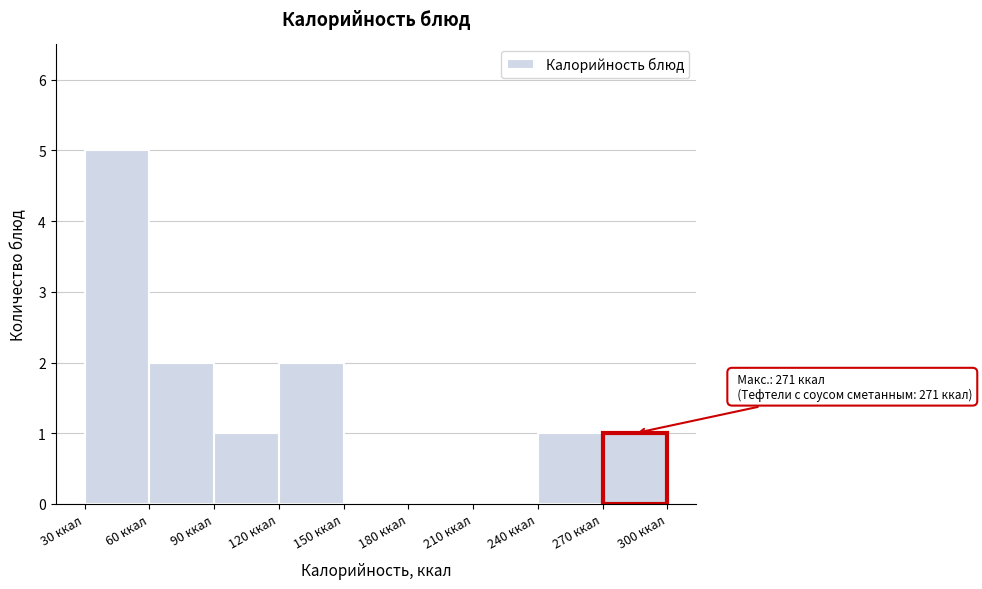

Over which range of the x-axis is the bar tallest?

30 to 60